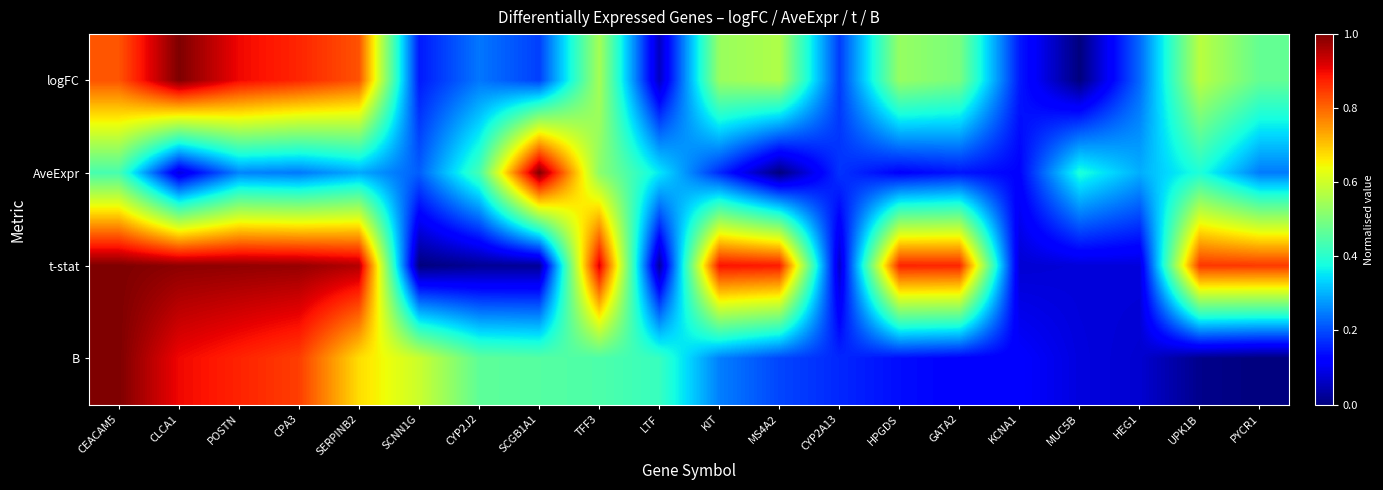

At which category does the chart reach its minimum across all series?

MUC5B